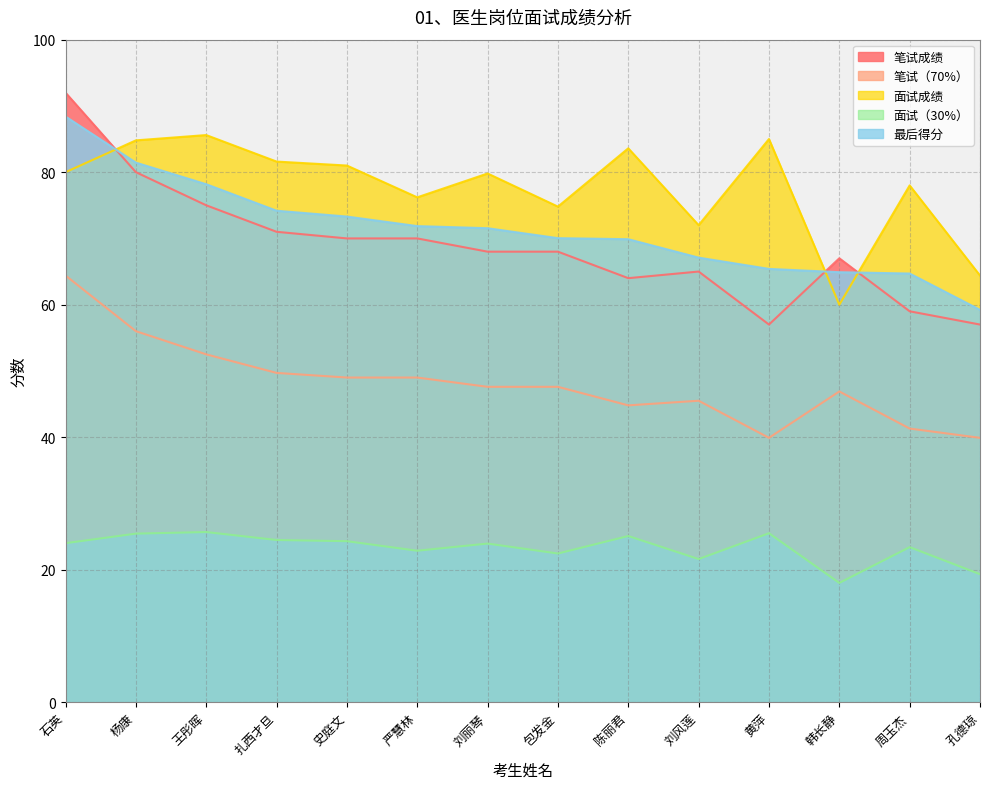

Does the chart have visible grid lines?

Yes